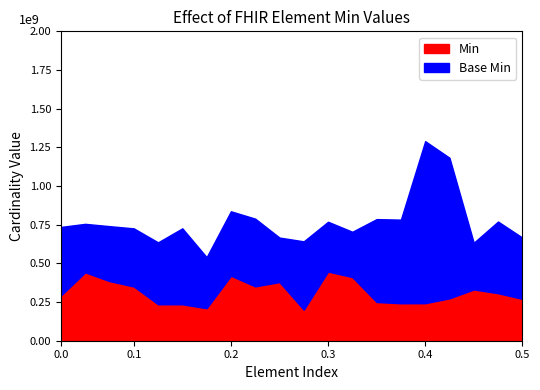

What is the value of the Base Min point at the 17th from the left?

1